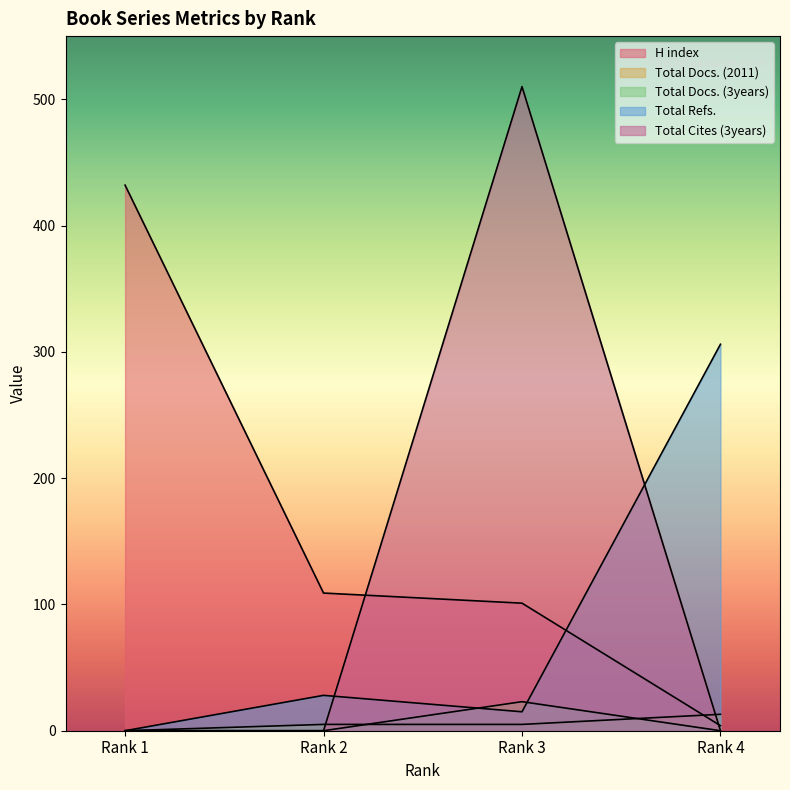

How many data points in Total Cites (3years) are above 0?

1